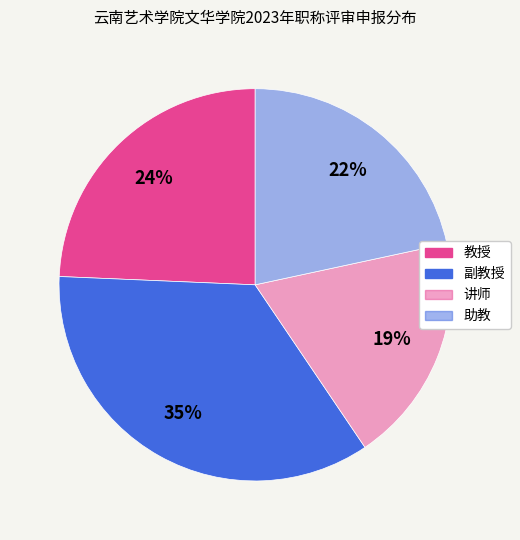

Which slice is the smallest?

讲师